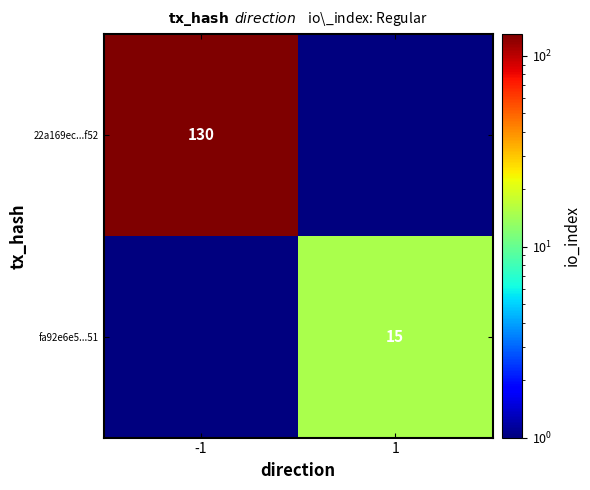

True or false: fa92e6e5...51 has a value of 25.9 at 1.

False